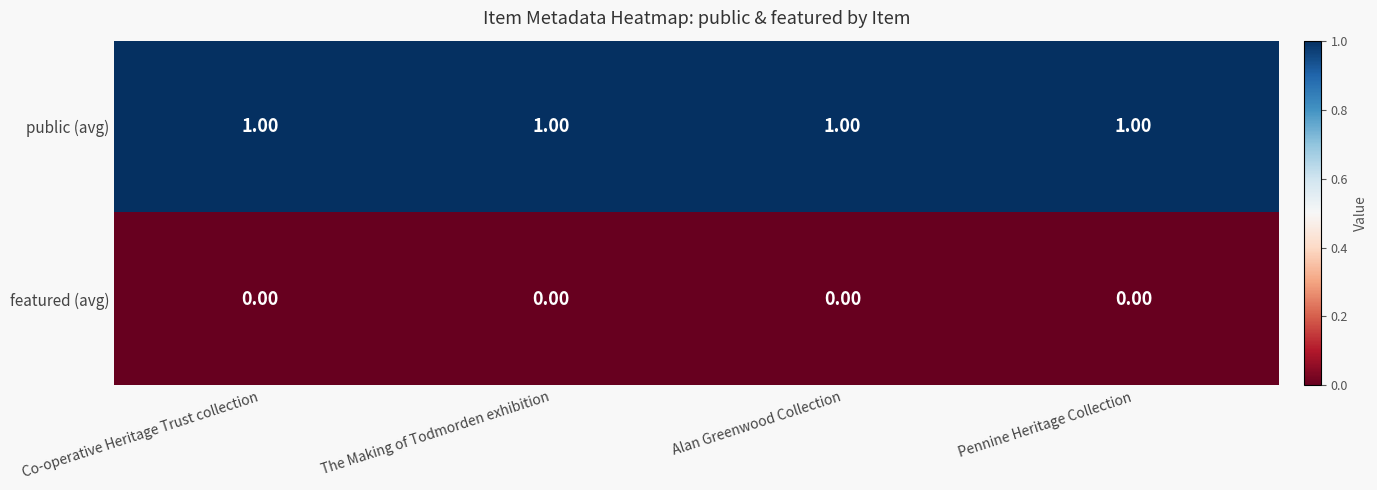

Rank the series at Co-operative Heritage Trust collection from lowest to highest value.

featured (avg), public (avg)